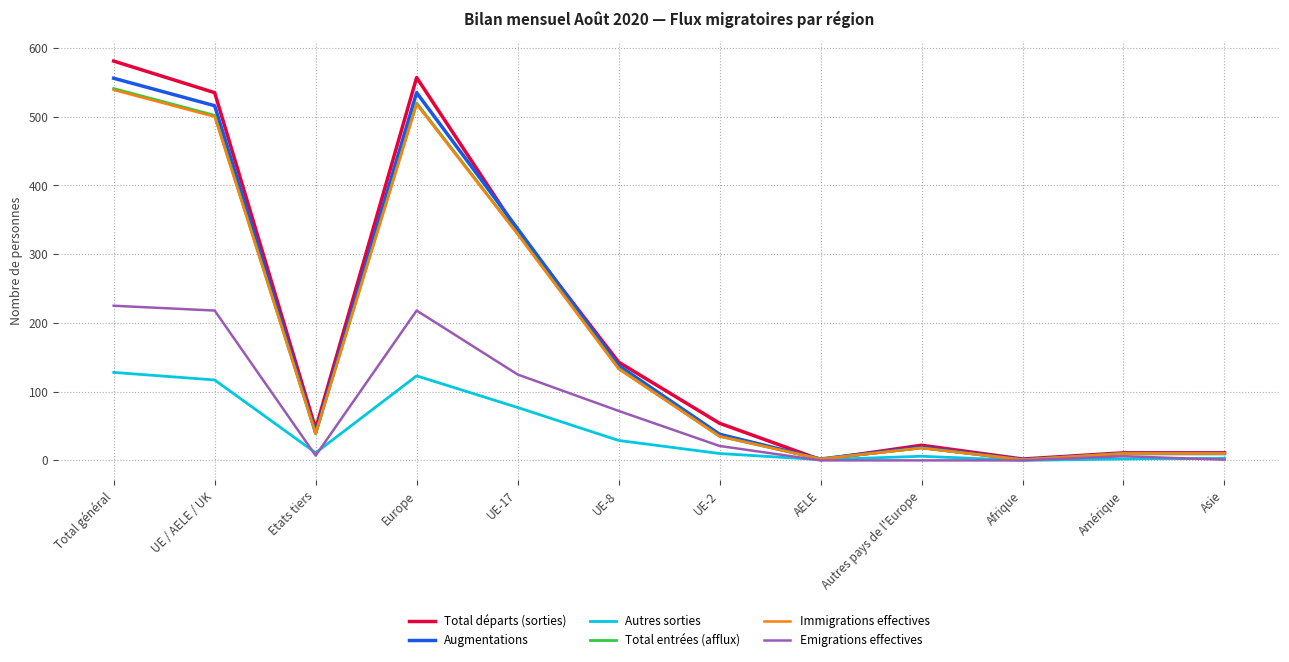

What is the average value of the Autres sorties series?

42